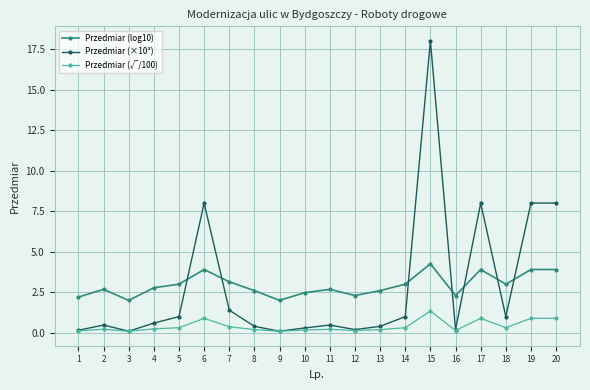

How many lines are shown in the chart?

3